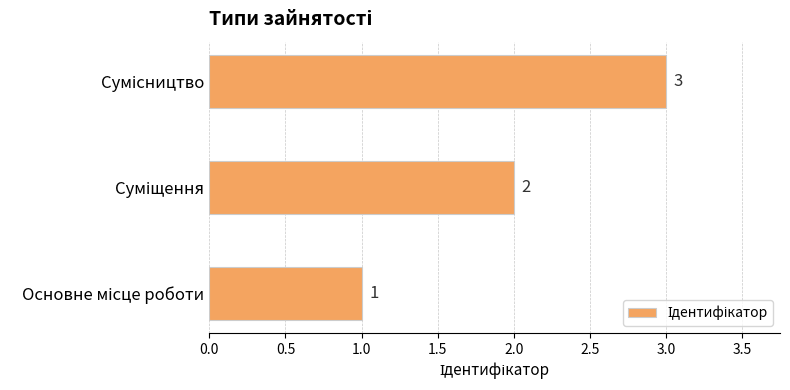

What is the sum of all values?

6